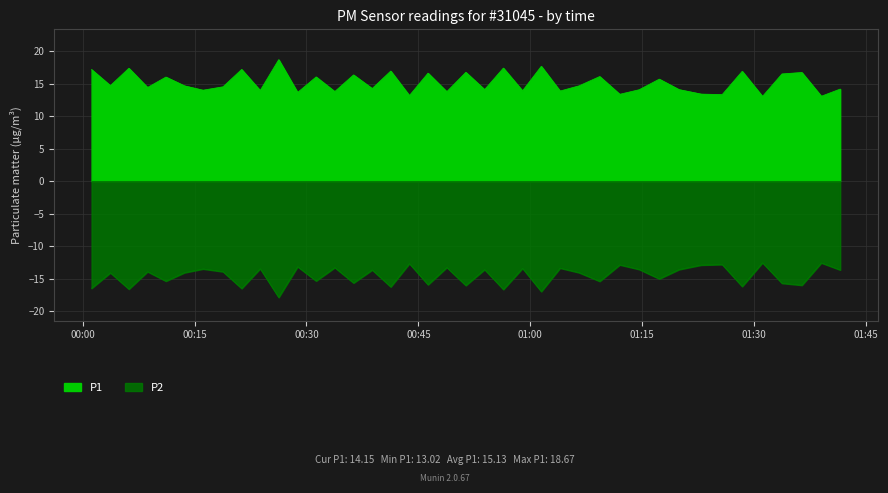

What position from the left is 2023-04-01T01:33:45?

37